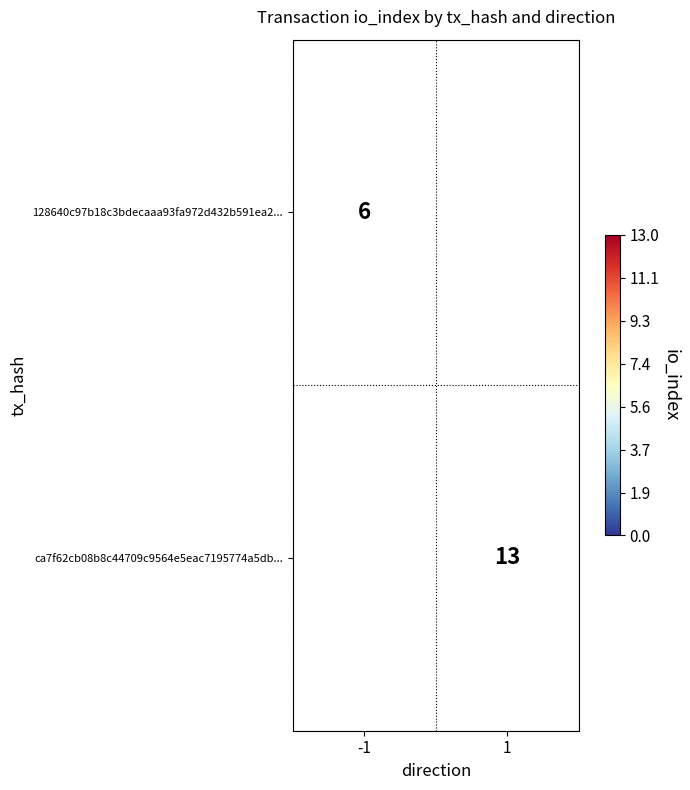

Between -1 and 1, which is larger?

1